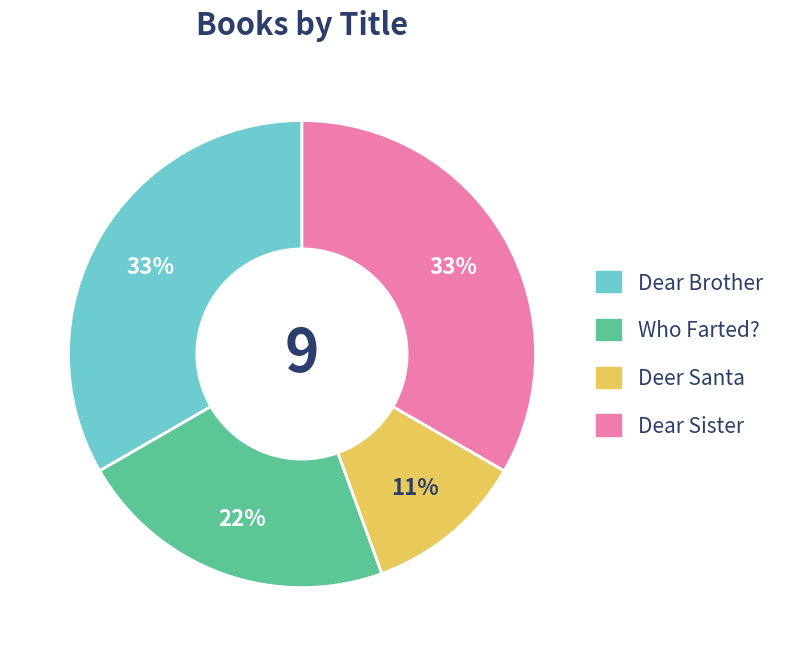

Is it true that Deer Santa is 11% of the pie?

True